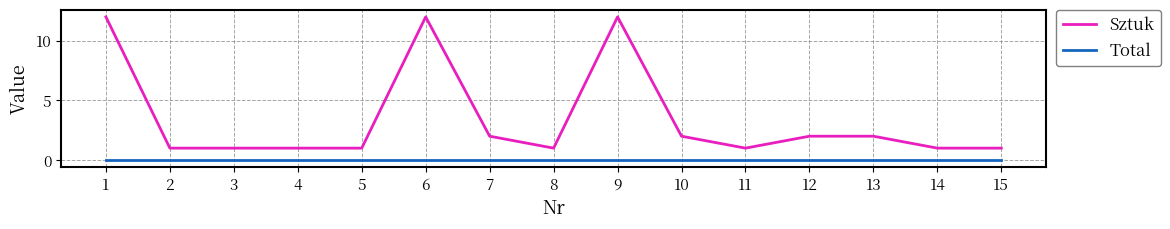

Reading right to left, transcribe all the data shown in this chart.

Sztuk: 1	1	2	2	1	2	12	1	2	12	1	1	1	1	12
Total: 0	0	0	0	0	0	0	0	0	0	0	0	0	0	0